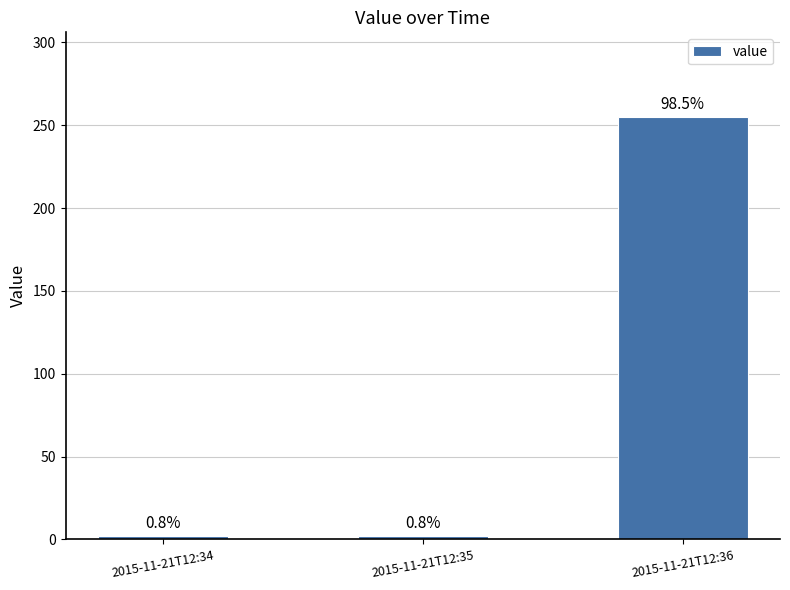

At which label is the value closest to 128?

2015-11-21T12:34